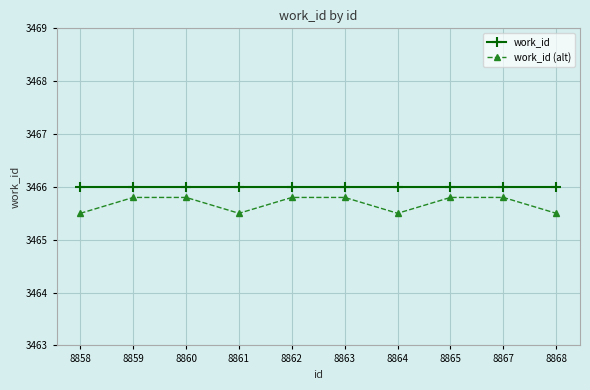

Read the work_id (alt) value at 8860.

3465.8